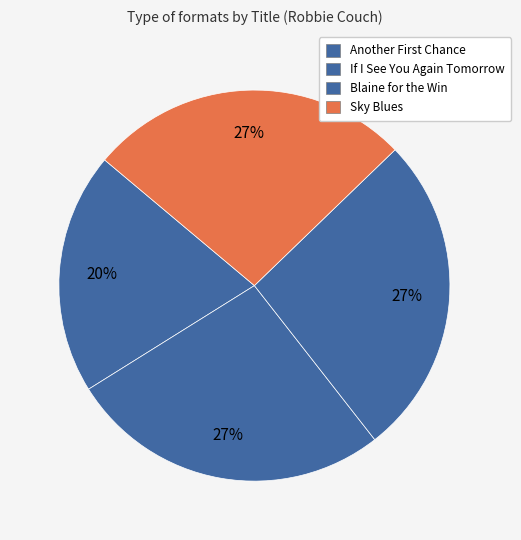

Is the sum of Sky Blues and If I See You Again Tomorrow greater than half?

No